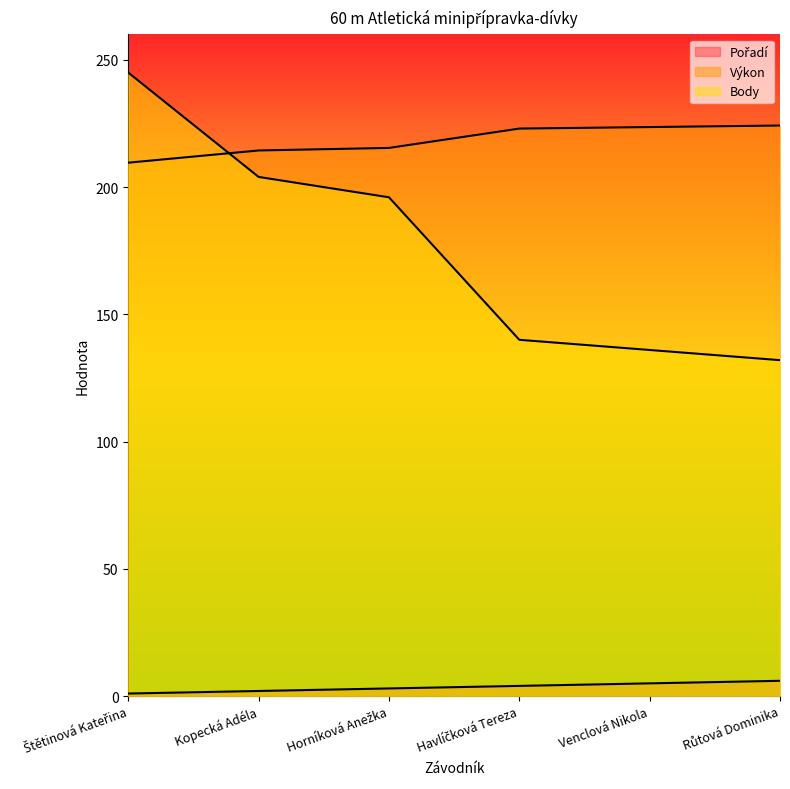

Rank the categories by Body value from lowest to highest.

Růtová Dominika, Venclová Nikola, Havlíčková Tereza, Horníková Anežka, Kopecká Adéla, Štětinová Kateřina